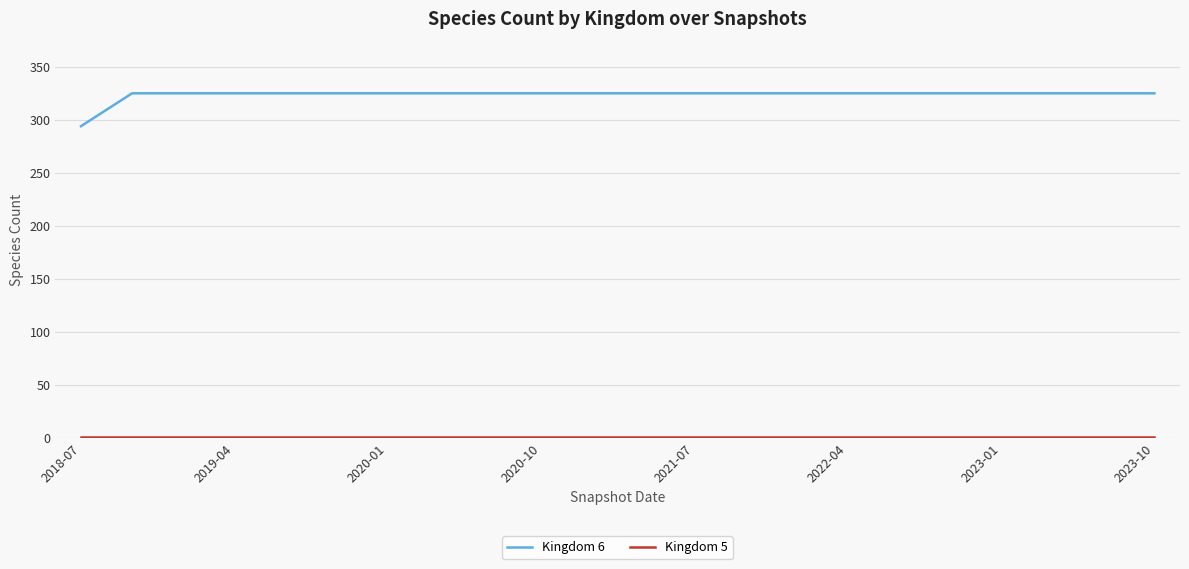

What is the maximum value shown in the chart?

325